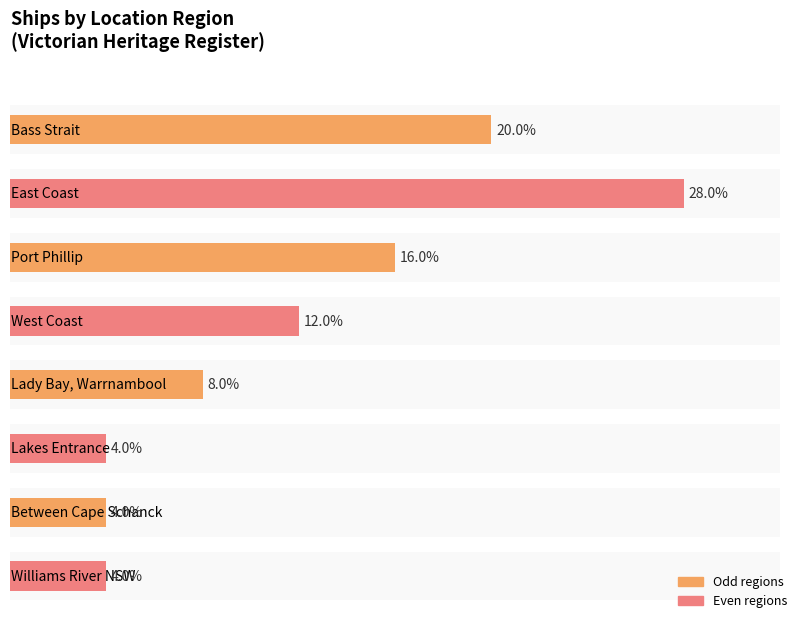

What position from the right is Lady Bay, Warrnambool?

4